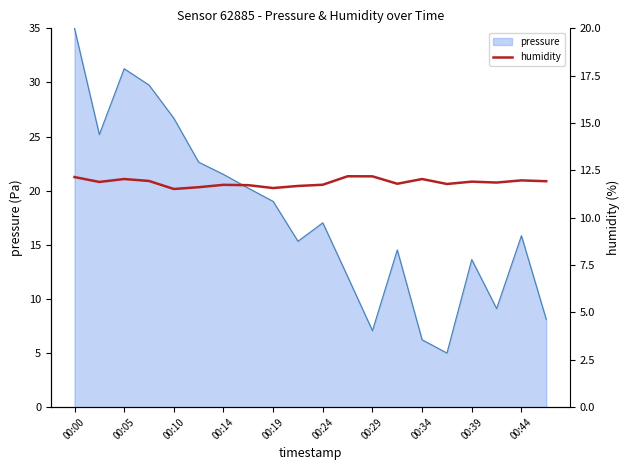

Is it true that pressure equals 43.7 at 00:05?

False